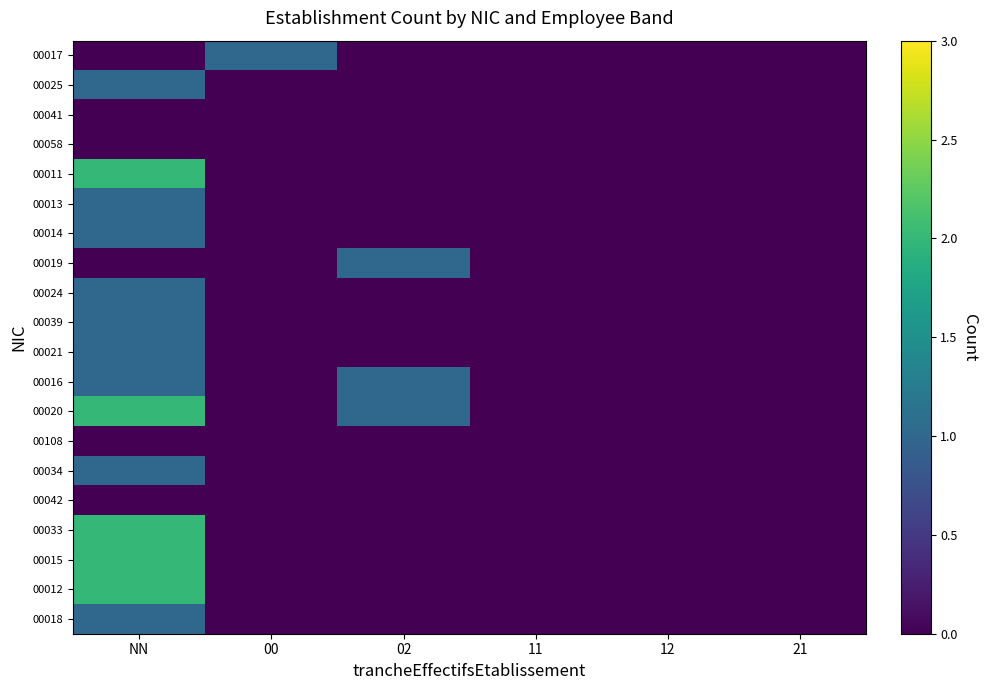

At how many categories does at least one series exceed 0?

3